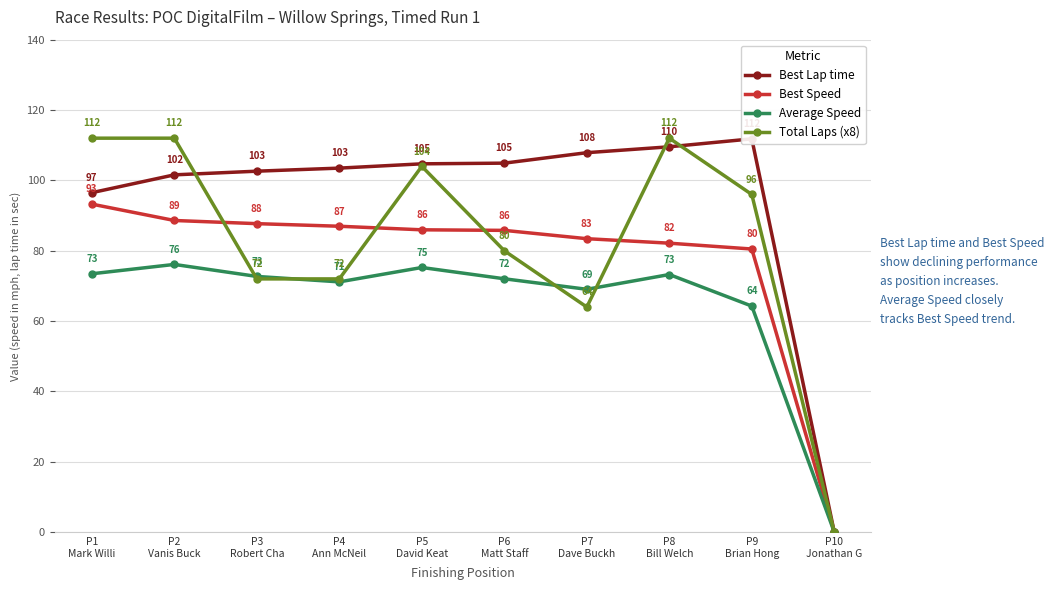

Where is Best Speed nearest to the value 46?

P9
Brian Hong